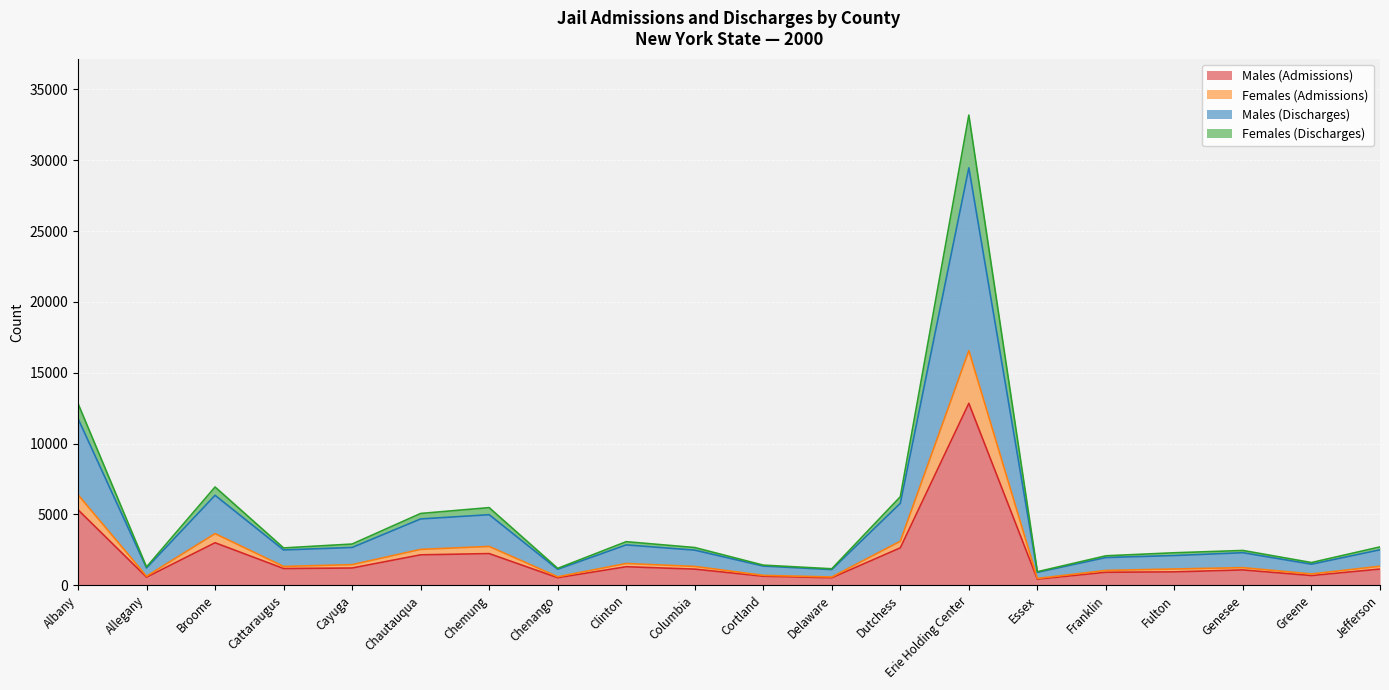

What are all the series names shown in the legend?

Males (Admissions), Females (Admissions), Males (Discharges), Females (Discharges)